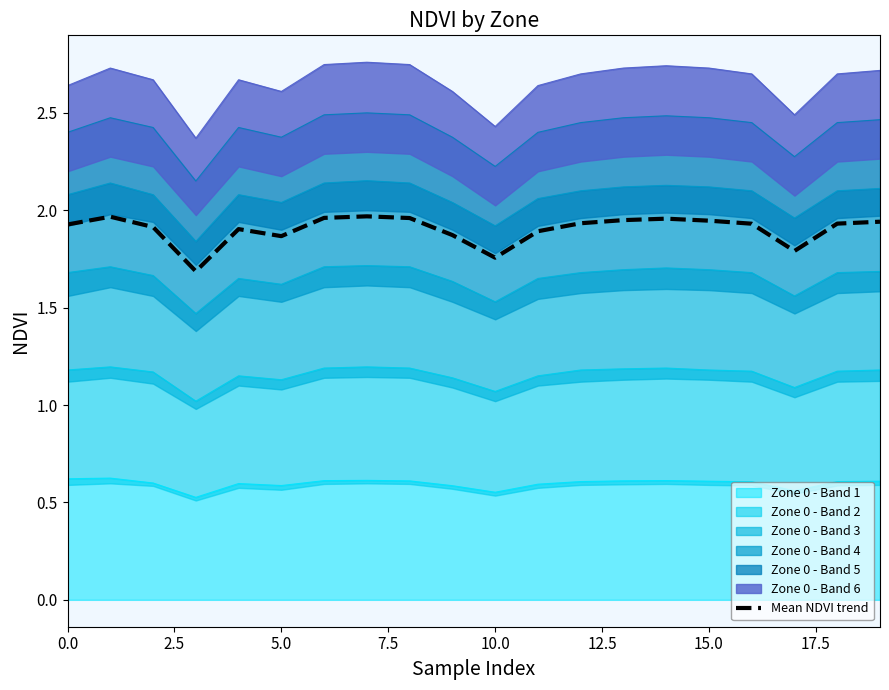

What is the value of the 10th point from the left?

1.9